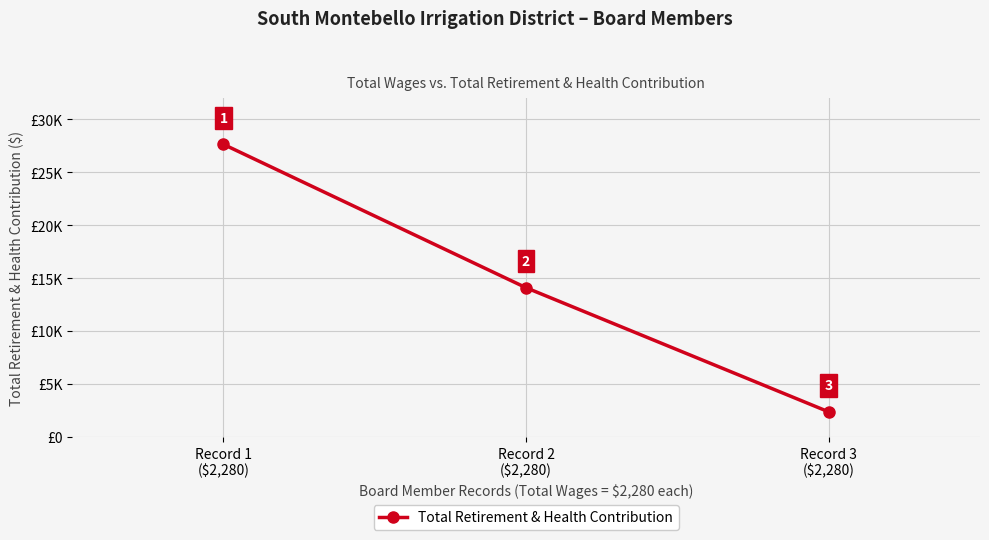

Which category has the lowest value across all series?

Record 3
($2,280)